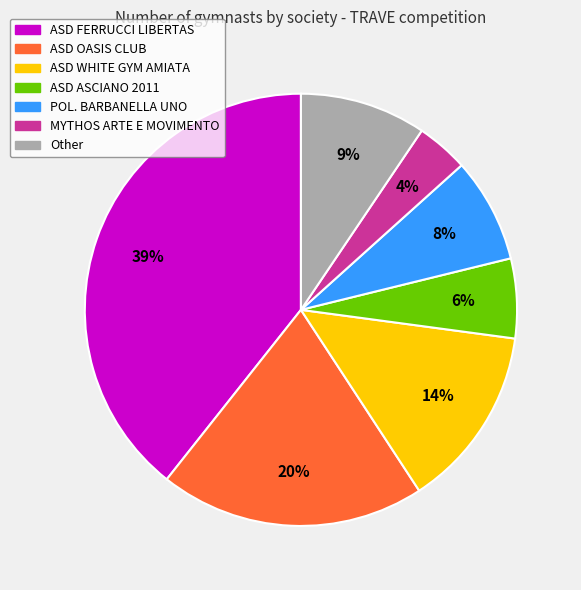

Which slice is the smallest?

MYTHOS ARTE E MOVIMENTO